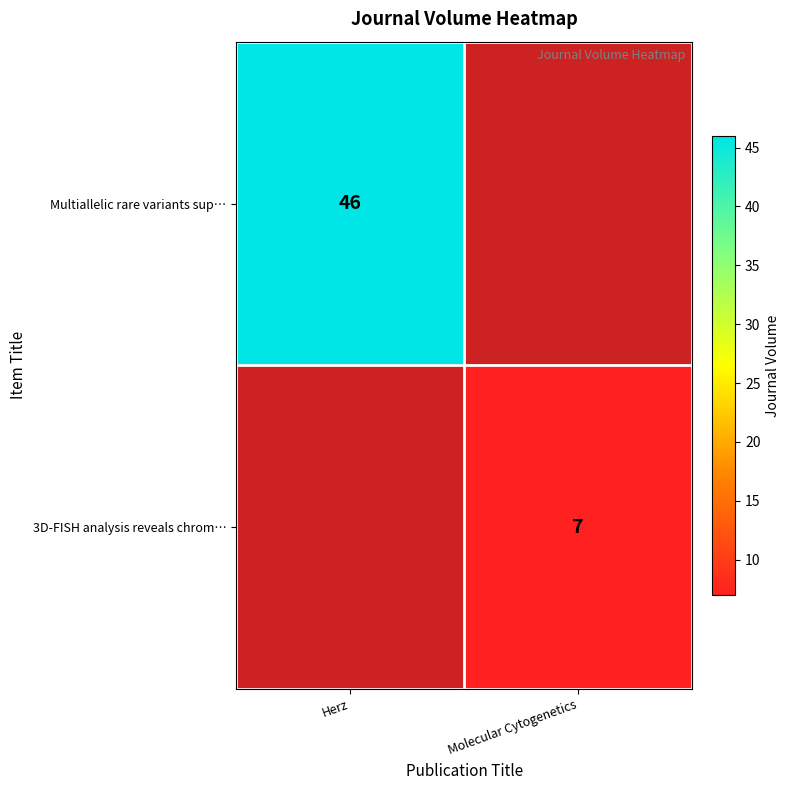

The value of Multiallelic rare variants sup… at Herz is 65. True or false?

False